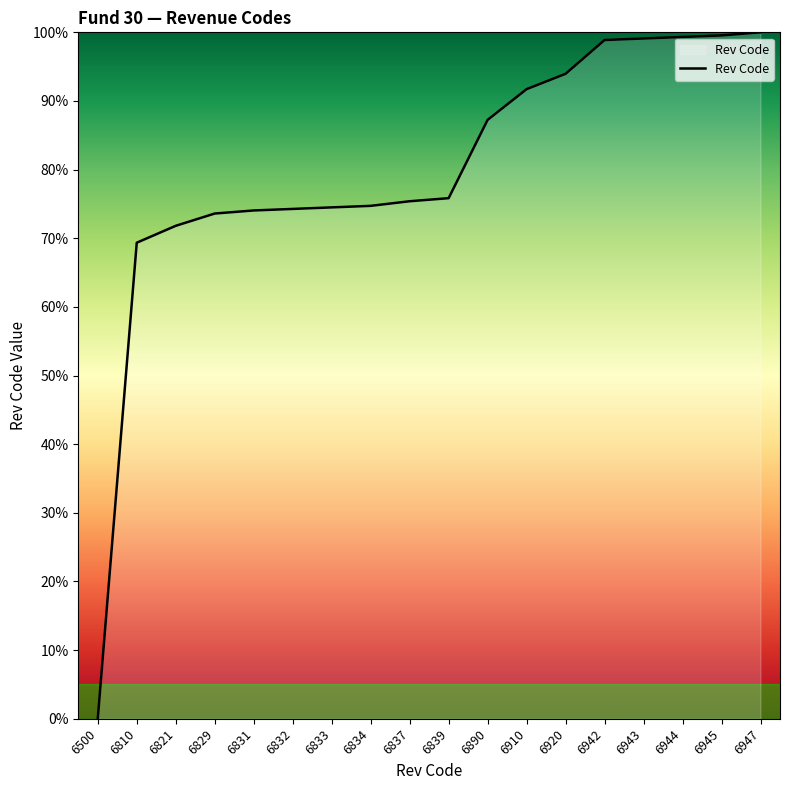

What is the approximate value at 6834?

74.7